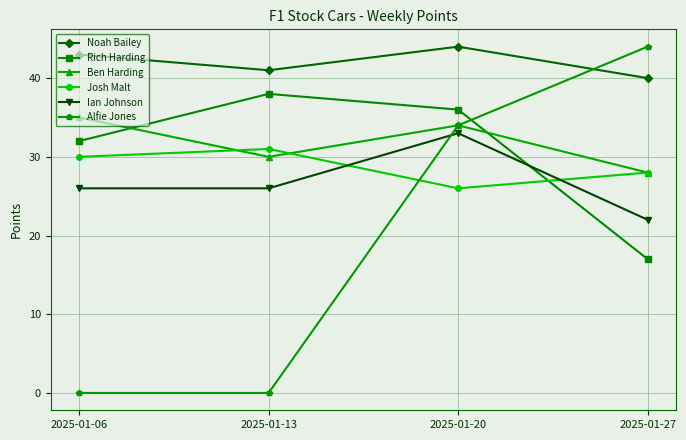

Reading right to left, list all the values displayed in this chart.

Noah Bailey: 40	44	41	43
Rich Harding: 17	36	38	32
Ben Harding: 28	34	30	35
Josh Malt: 28	26	31	30
Ian Johnson: 22	33	26	26
Alfie Jones: 44	34	0	0